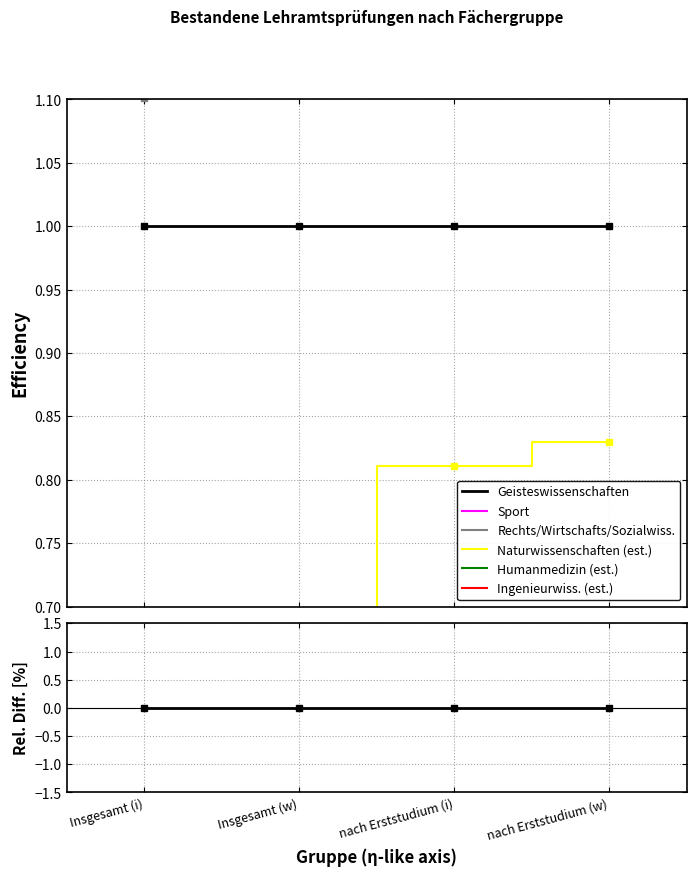

How many series are shown in this chart?

6